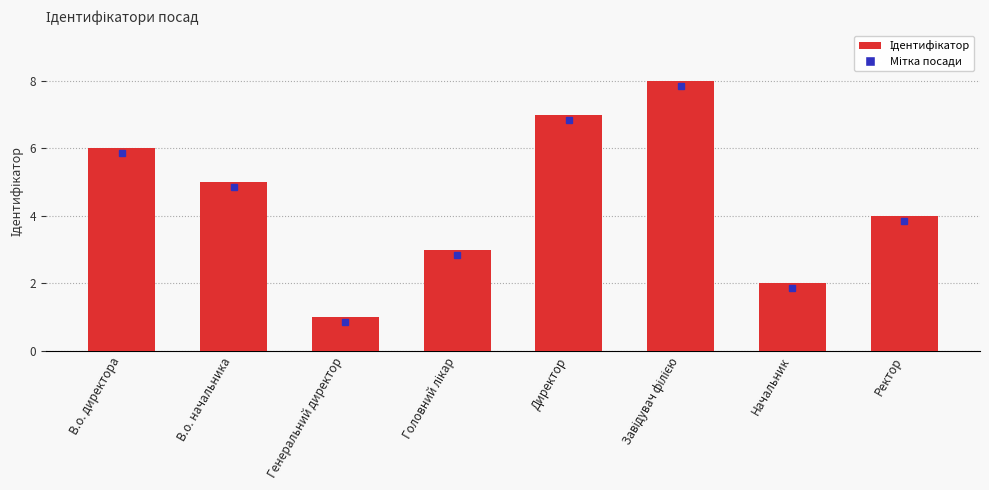

Between В.о. директора and Начальник, which is larger?

В.о. директора